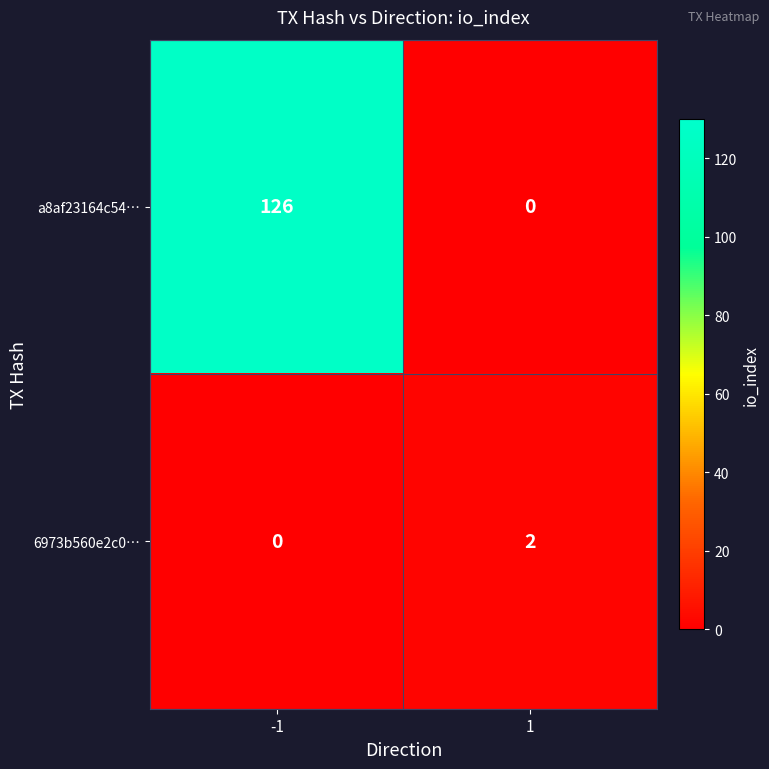

What is the difference between the maximum and minimum values in the a8af23164c54… series?

126